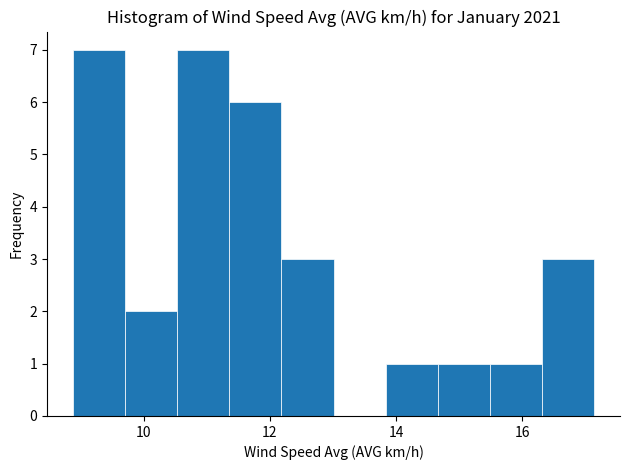

Reading left to right, list every bar in this chart as the range it spans on the x-axis followed by its height. Neither the bar edges nor the heights are printed on the chart, so give them approximately, as read against the axes.

8.8 to 9.8: 7
9.8 to 10.6: 2
10.6 to 11.4: 7
11.4 to 12.2: 6
12.2 to 13.0: 3
13.0 to 13.8: 0
13.8 to 14.6: 1
14.6 to 15.4: 1
15.4 to 16.4: 1
16.4 to 17.2: 3